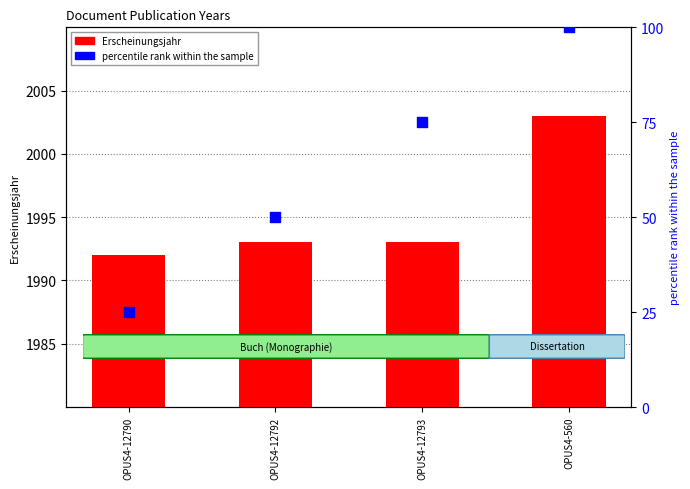

Which series contains the highest Y value?

Erscheinungsjahr